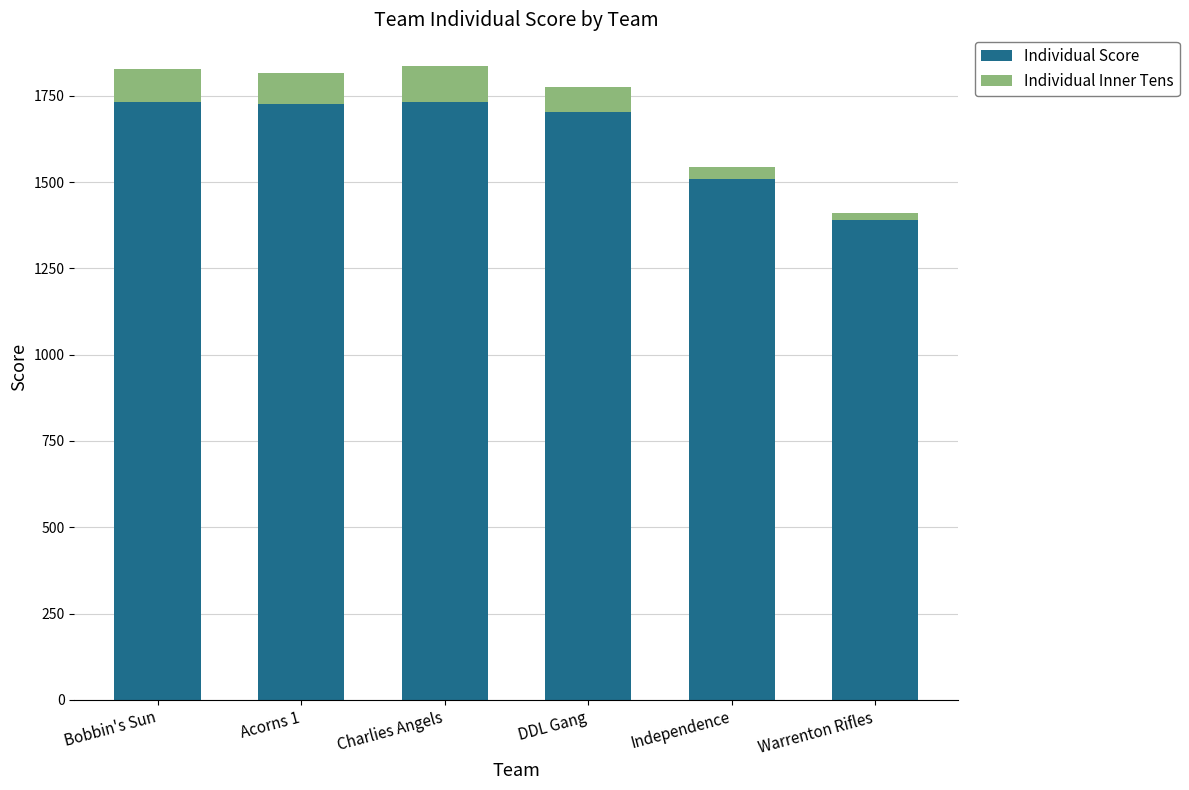

What is the lowest value of the Individual Score series?

1390